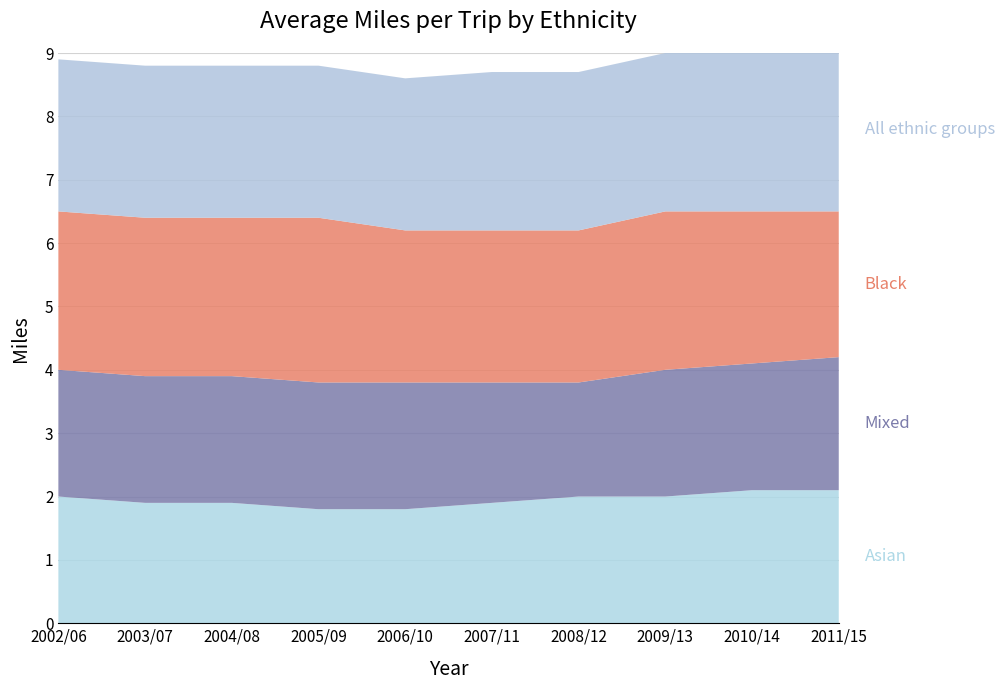

Reading left to right, list all the values displayed in this chart.

Asian: 2.0	1.9	1.9	1.8	1.8	1.9	2.0	2.0	2.1	2.1
Mixed: 2.0	2.0	2.0	2.0	2.0	1.9	1.8	2.0	2.0	2.1
Black: 2.5	2.5	2.5	2.6	2.4	2.4	2.4	2.5	2.4	2.3
All ethnic groups: 2.4	2.4	2.4	2.4	2.4	2.5	2.5	2.5	2.6	2.6